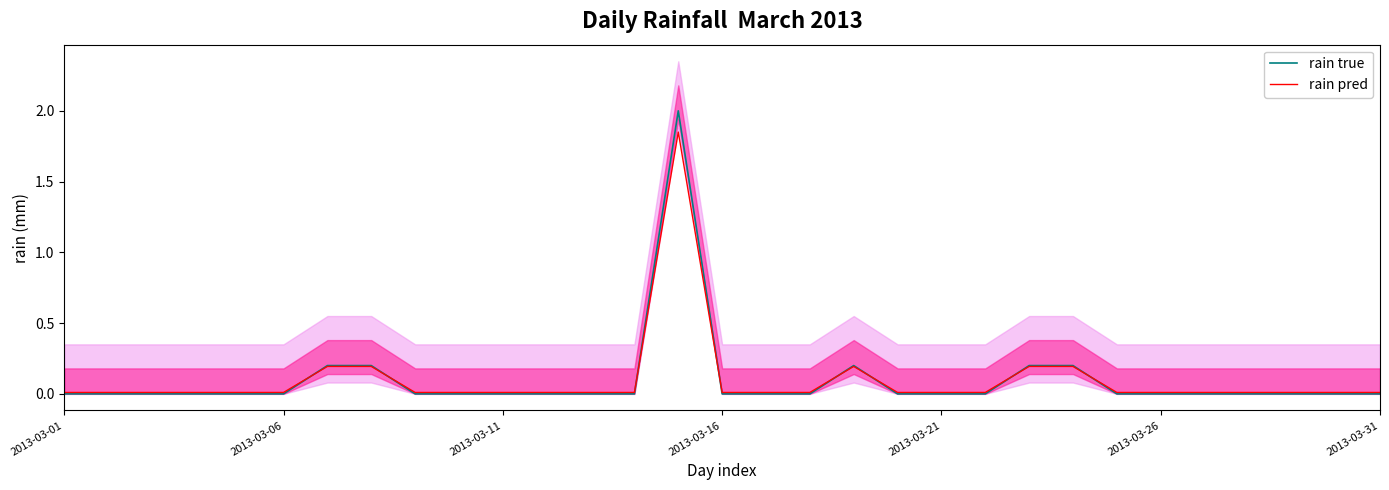

Is it true that rain pred equals 0.0 at 2013-03-11?

True